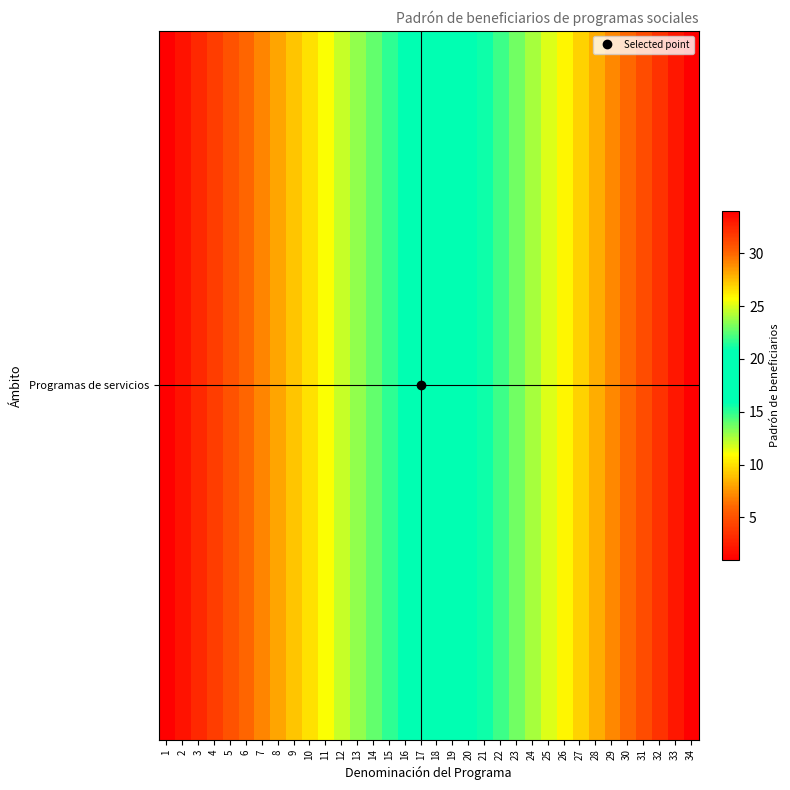

List the labels in order of value, smallest first.

1, 2, 3, 4, 5, 6, 7, 8, 9, 10, 11, 12, 13, 14, 15, 16, 17, 18, 19, 20, 21, 22, 23, 24, 25, 26, 27, 28, 29, 30, 31, 32, 33, 34